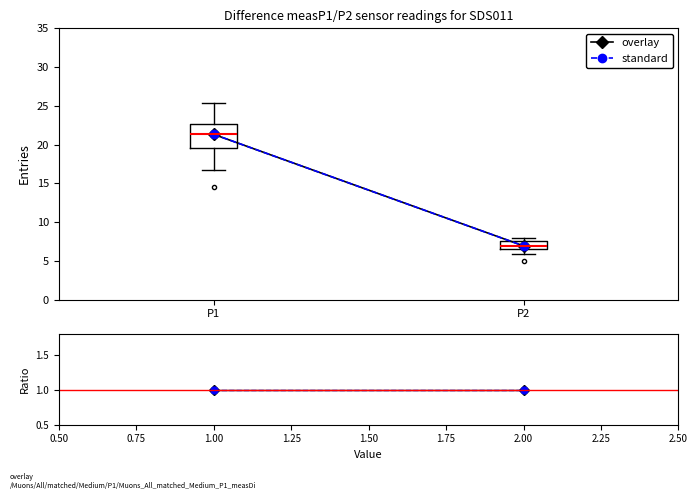

Which box has the lowest median line?

P2